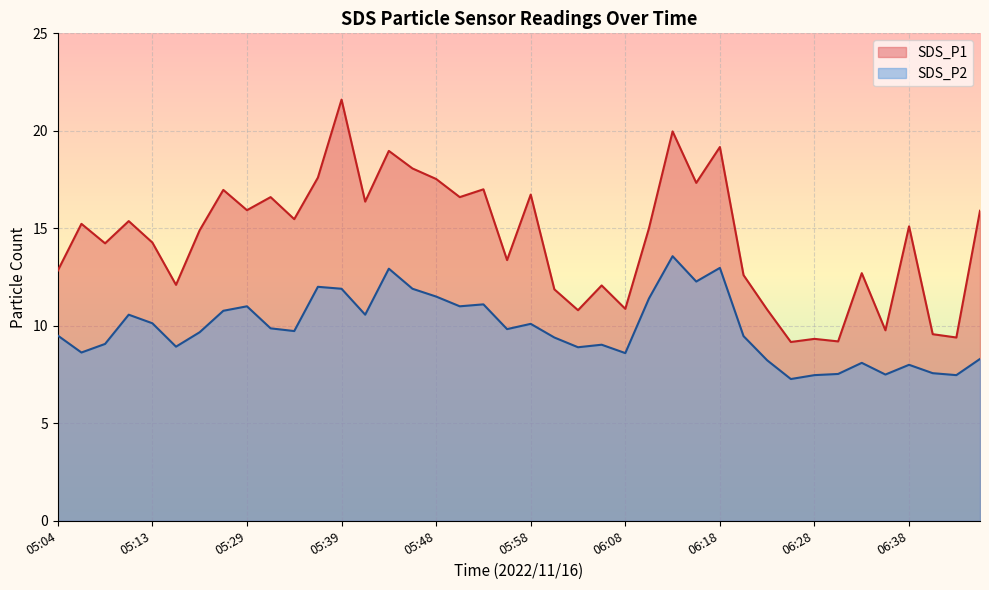

Which label corresponds to the smallest value in the chart?

06:25